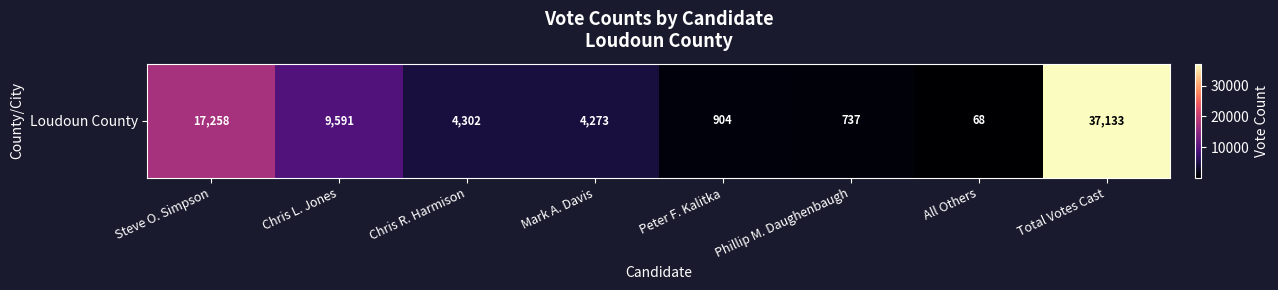

What is the sum of the values at Total Votes Cast and Steve O. Simpson?

54391